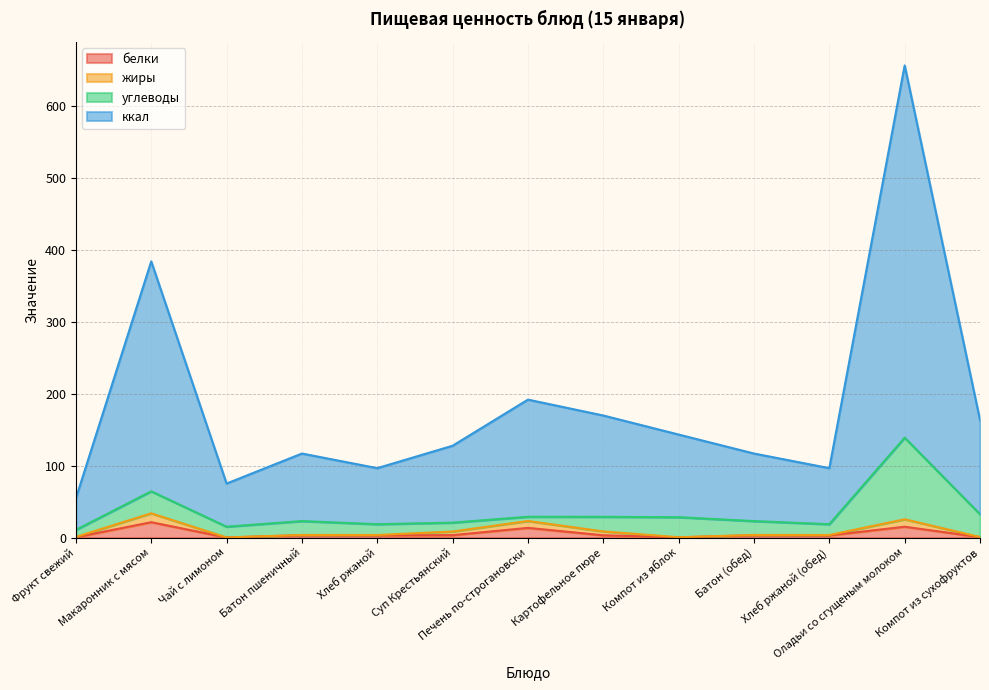

The value of ккал at Картофельное пюре is 169.8. True or false?

True